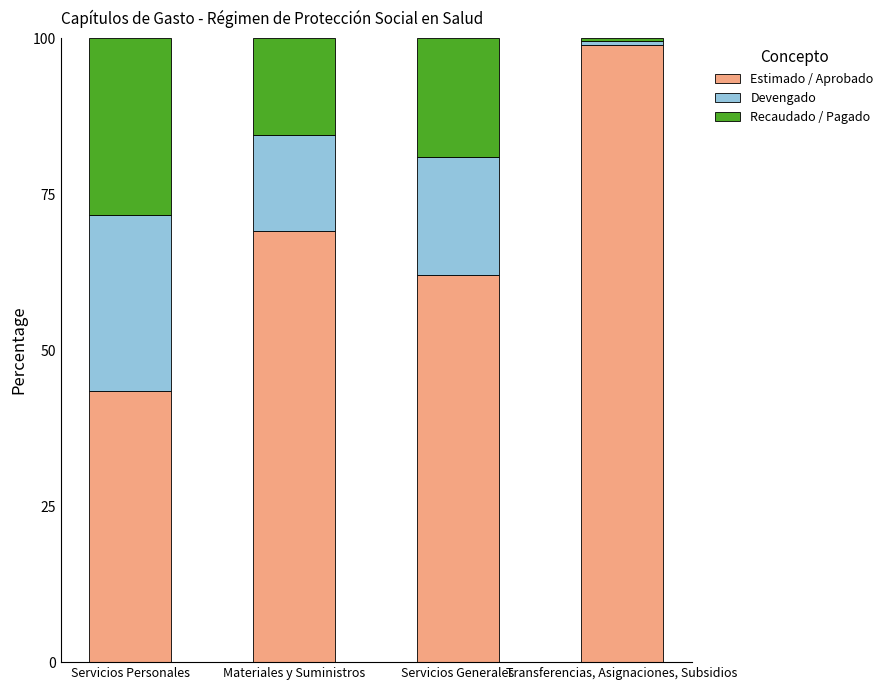

Which category has the lowest value in the Estimado / Aprobado series?

Servicios Personales